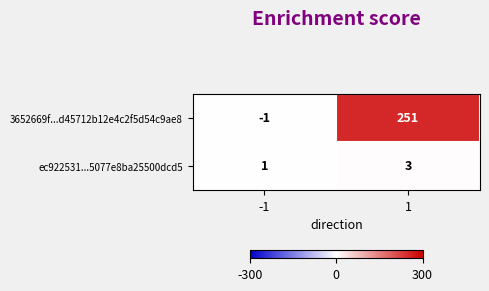

True or false: ec922531...5077e8ba25500dcd5 has a value of 3 at 1.

True